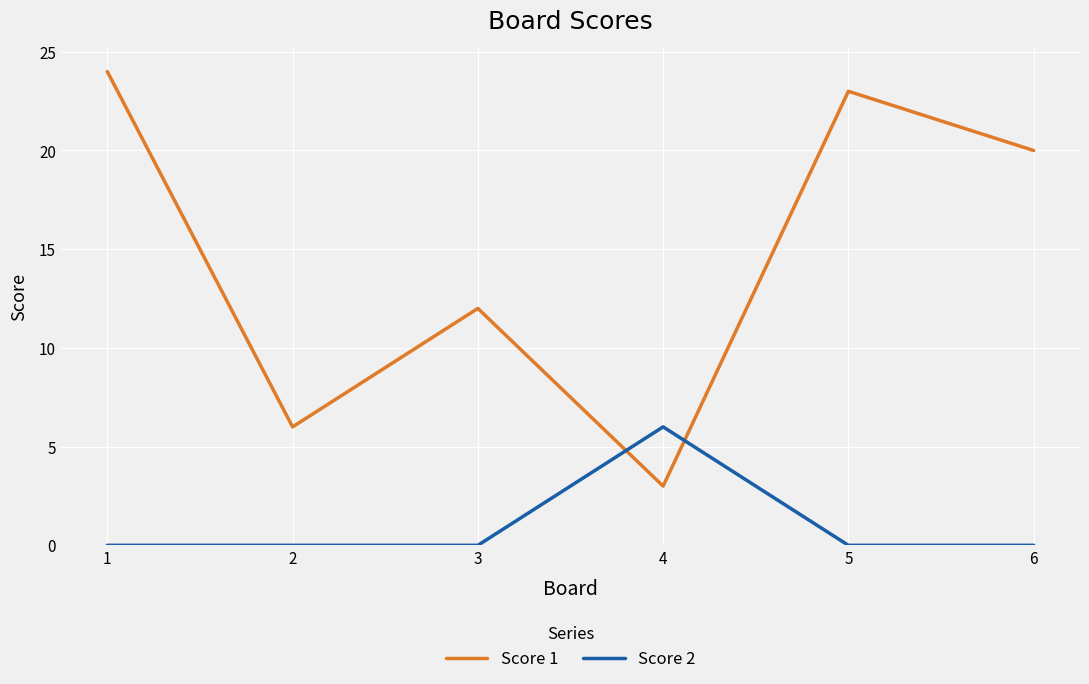

Which series has the widest spread of values?

Score 1